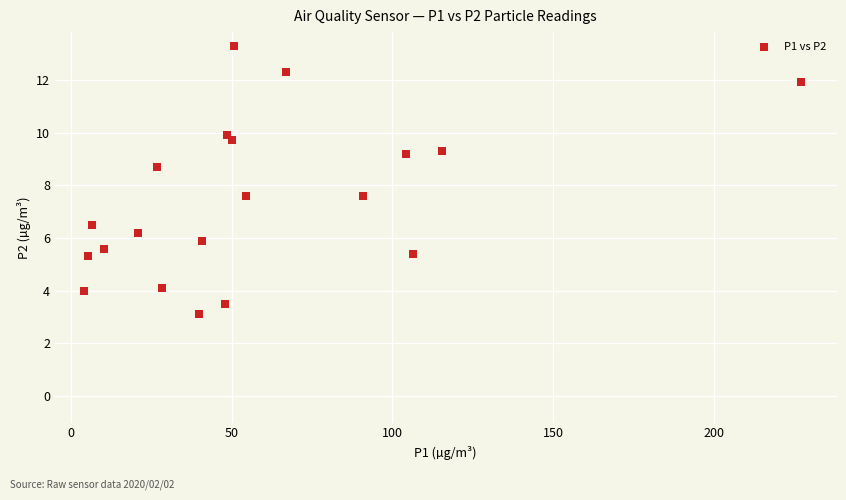

What is the range of X values (max minus min)?

223.1